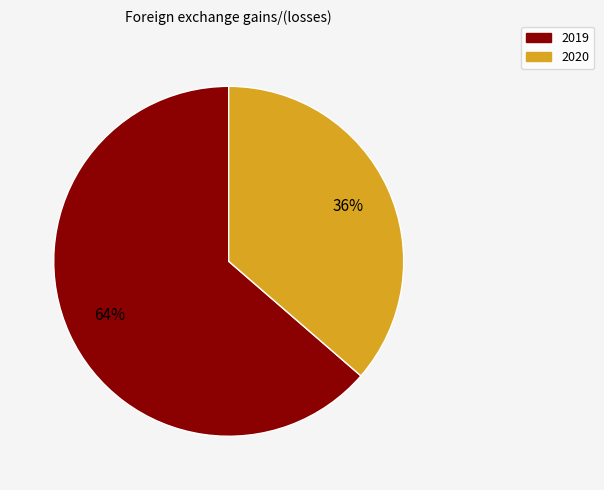

Rank the categories by value from highest to lowest.

2019, 2020